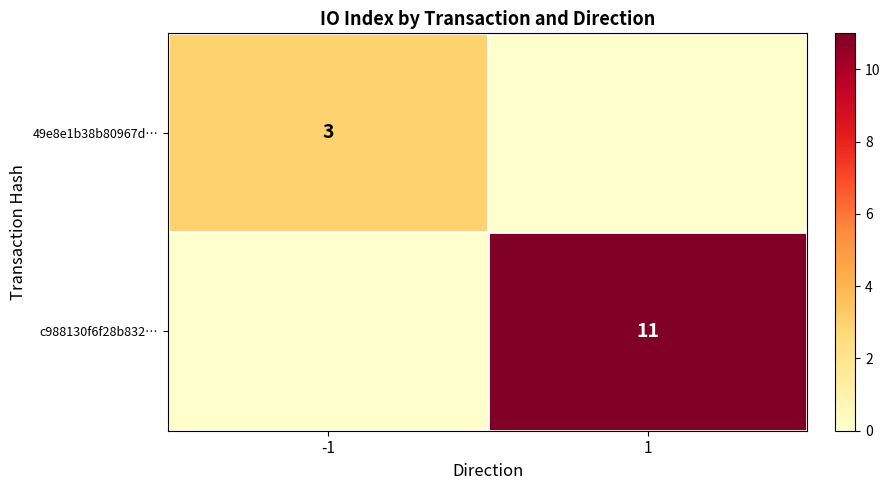

True or false: 49e8e1b38b80967d… has a value of 5 at -1.

False